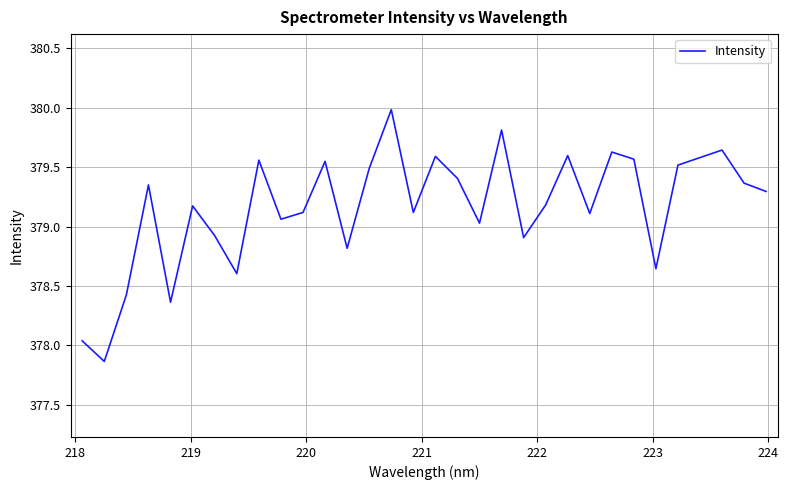

What is the difference between the maximum and minimum values?

2.1